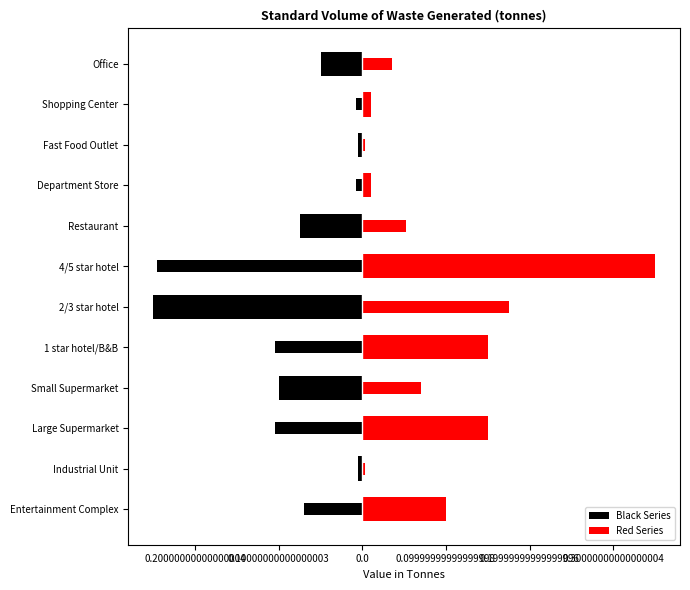

What value does the Black Series series have at 2/3 star hotel?

-0.2